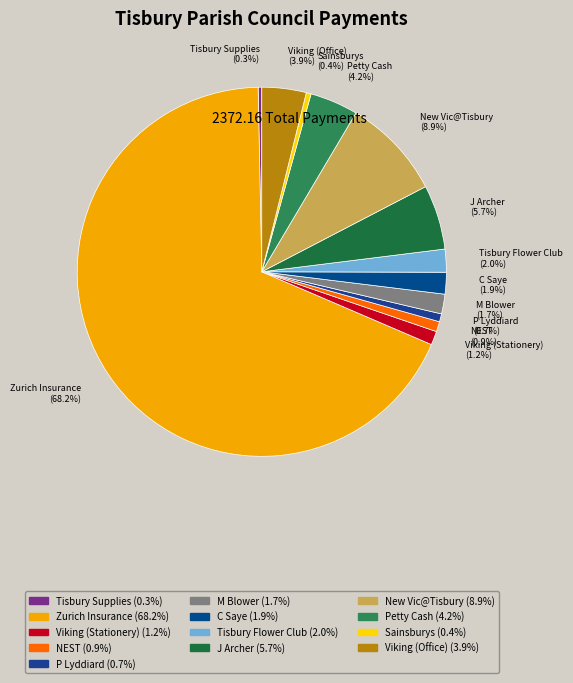

Approximately how many times larger is the value at Petty Cash compared to J Archer?

0.7